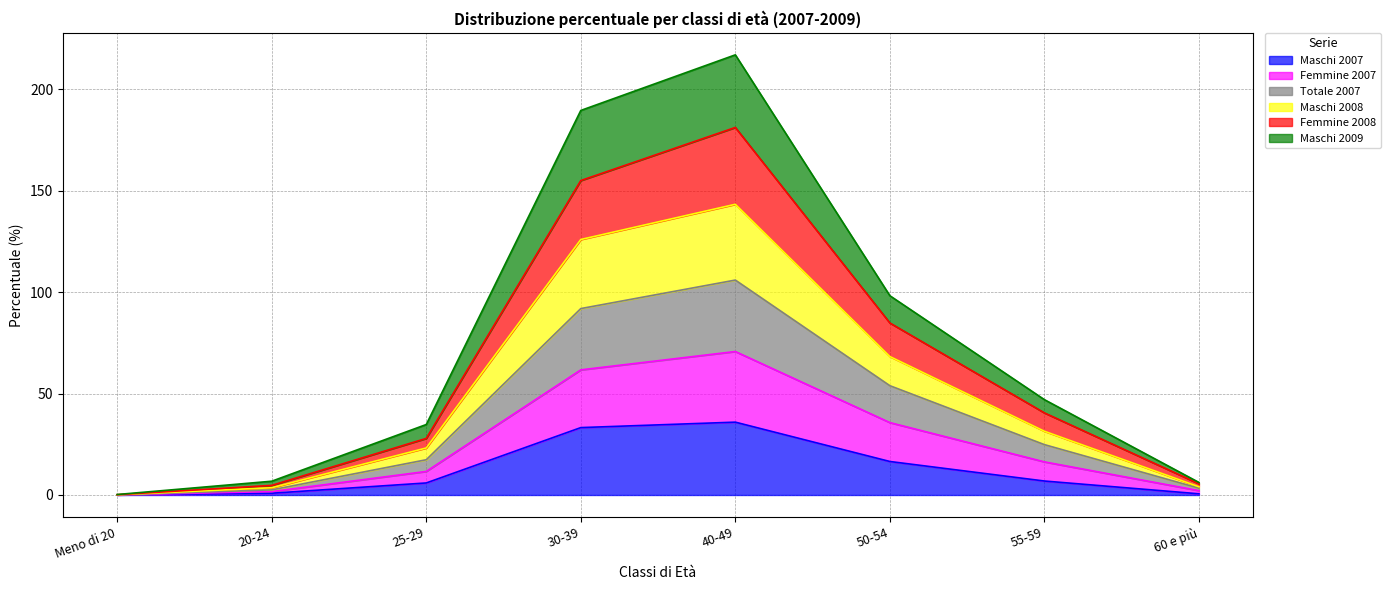

True or false: Totale 2007 has a value of 10.7 at 55-59.

False